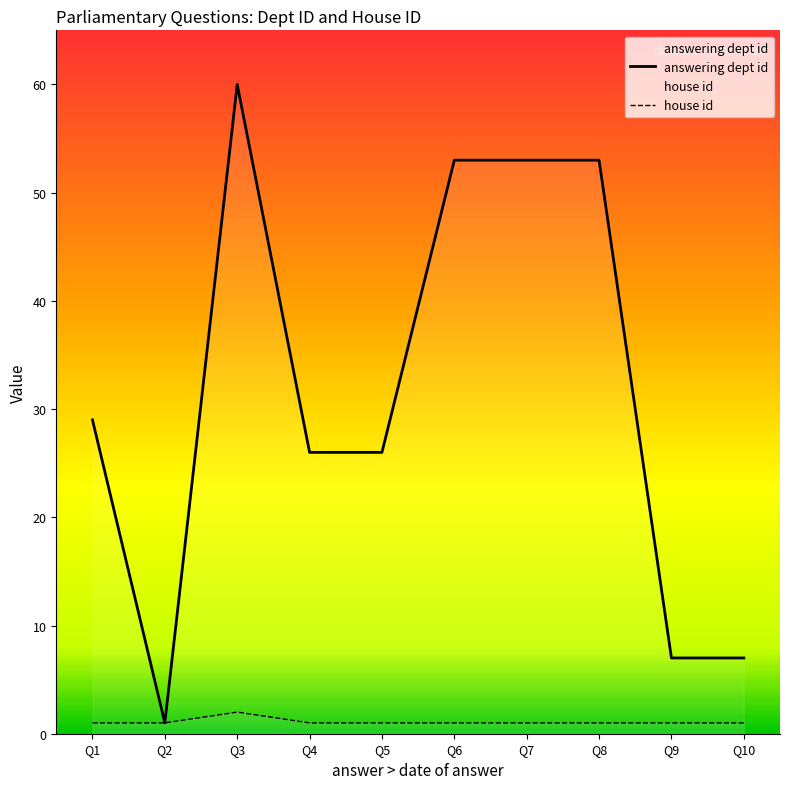

Count the number of categories in the chart.

10